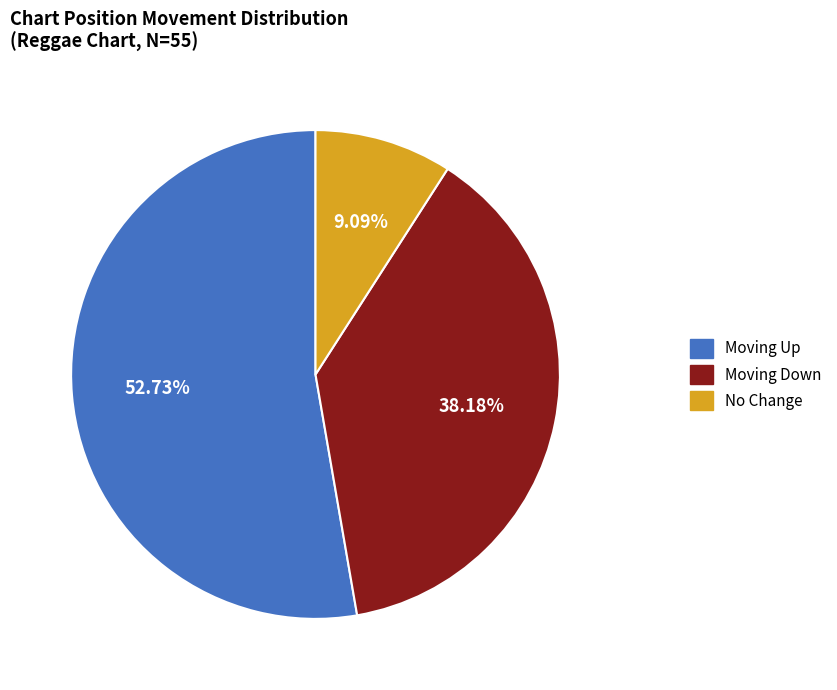

Does any single category account for the majority?

Yes